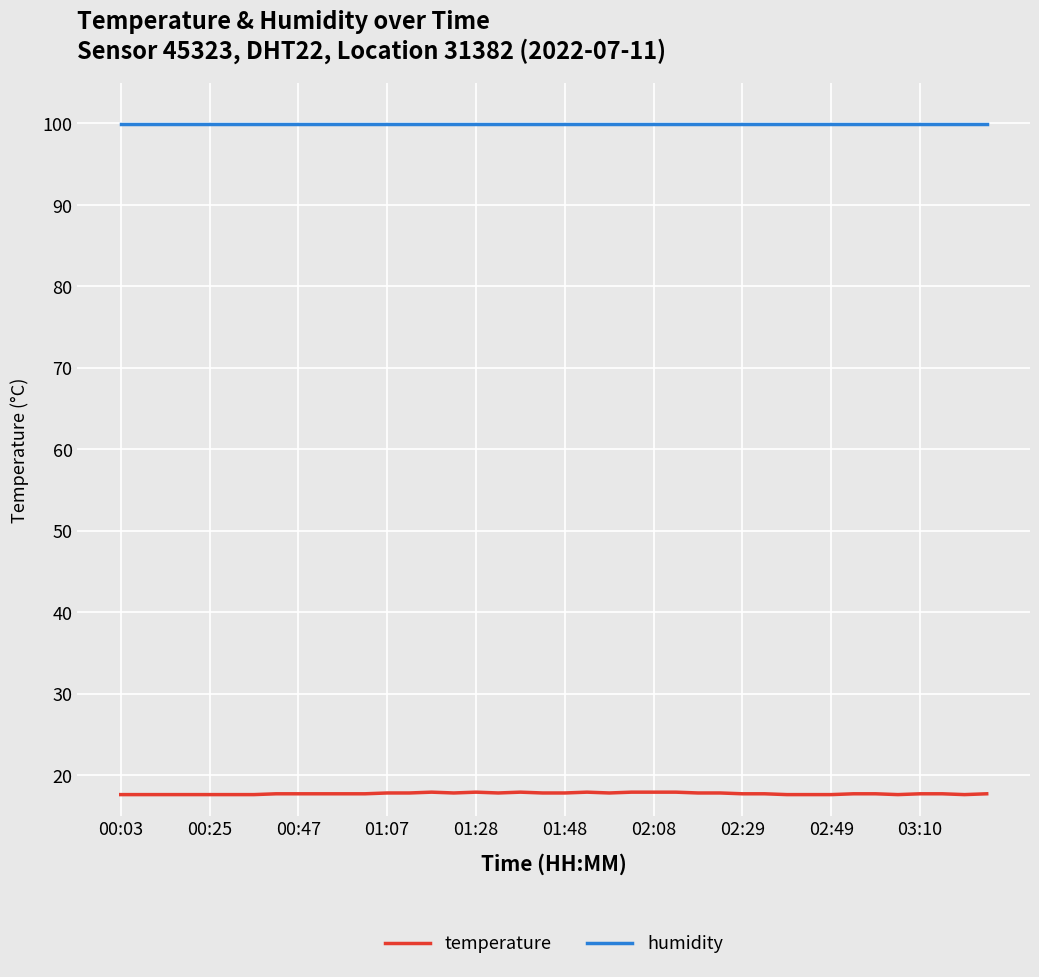

True or false: temperature and humidity intersect in this chart.

False